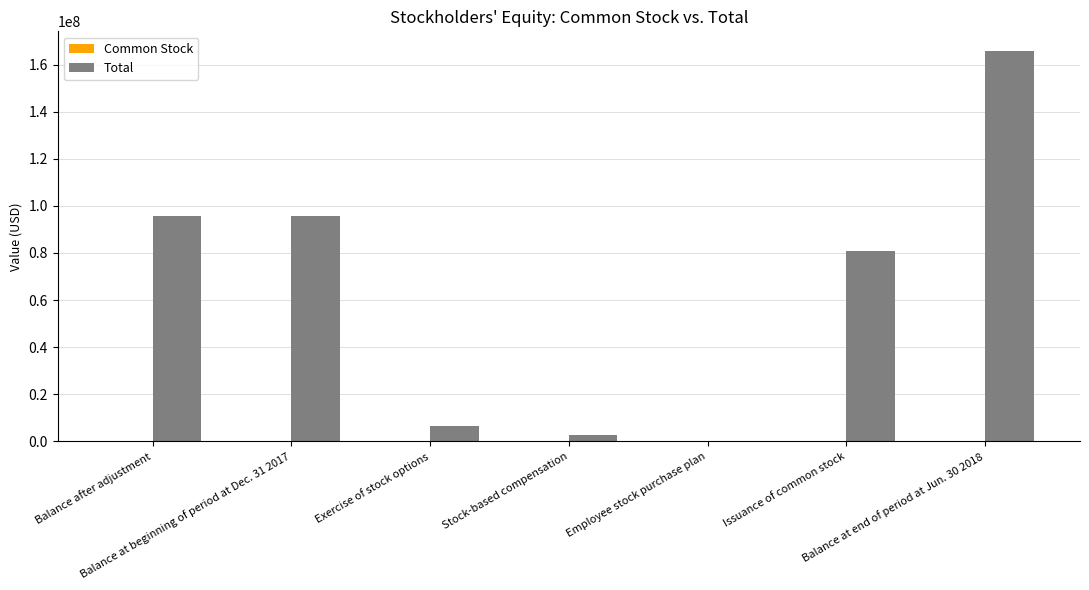

Which label corresponds to the largest value in the chart?

Balance at end of period at Jun. 30 2018